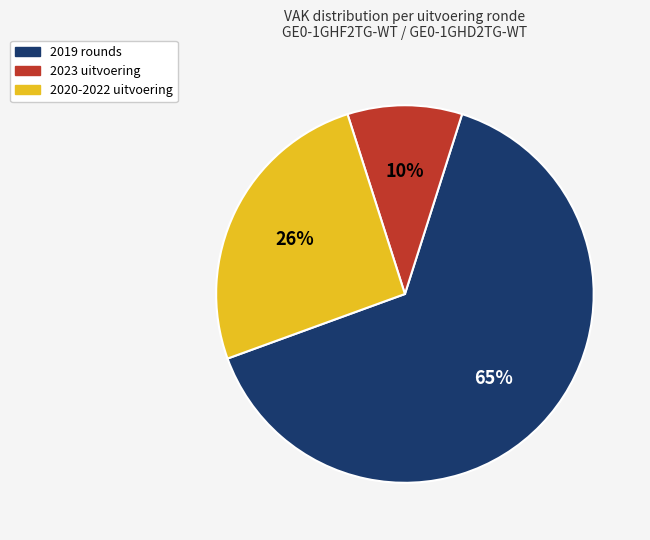

To the nearest percent, what is the average slice percentage?

33%